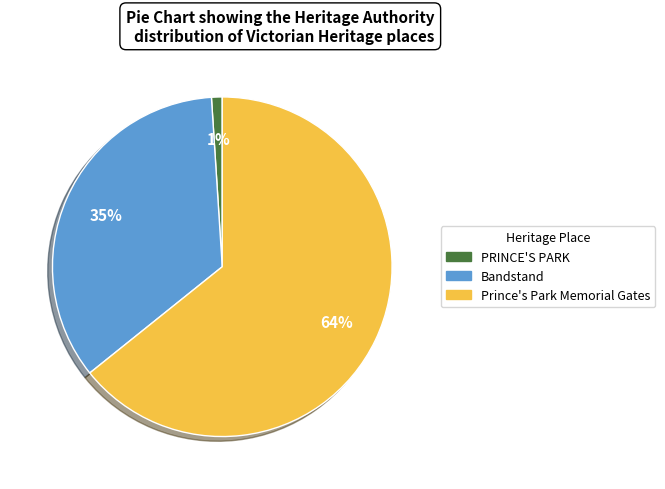

To the nearest percent, what percentage of the pie is Prince's Park Memorial Gates?

64%